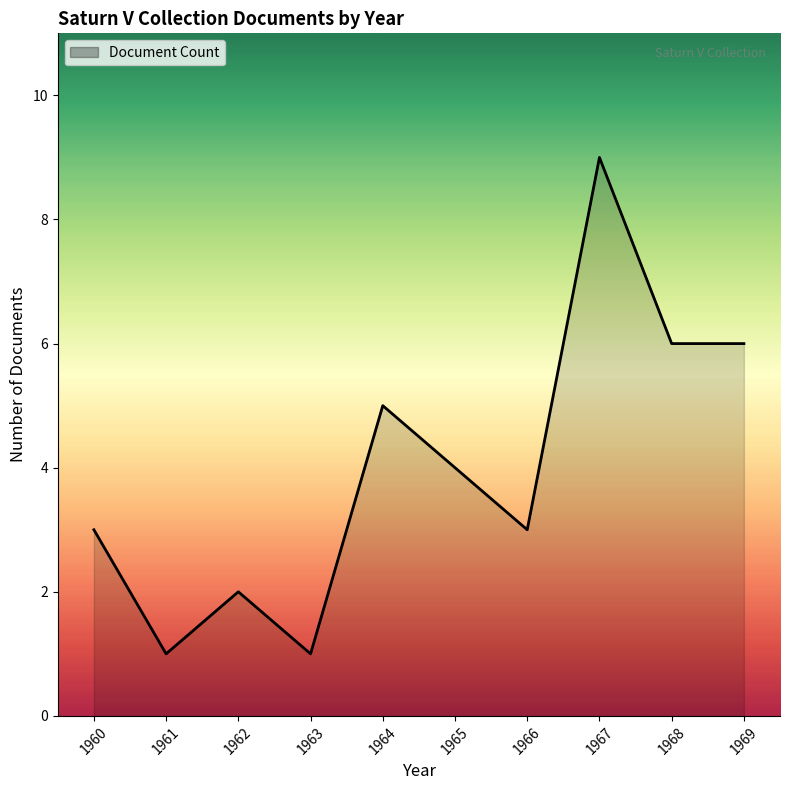

The value at 1964 is 3. True or false?

False